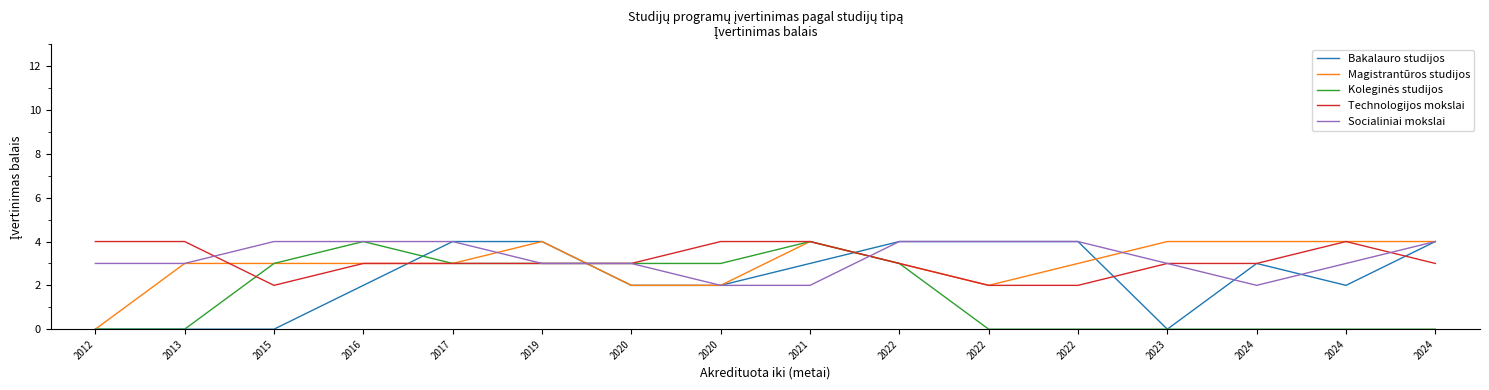

Which series ends up on top after the final intersection of Magistrantūros studijos and Technologijos mokslai?

Technologijos mokslai